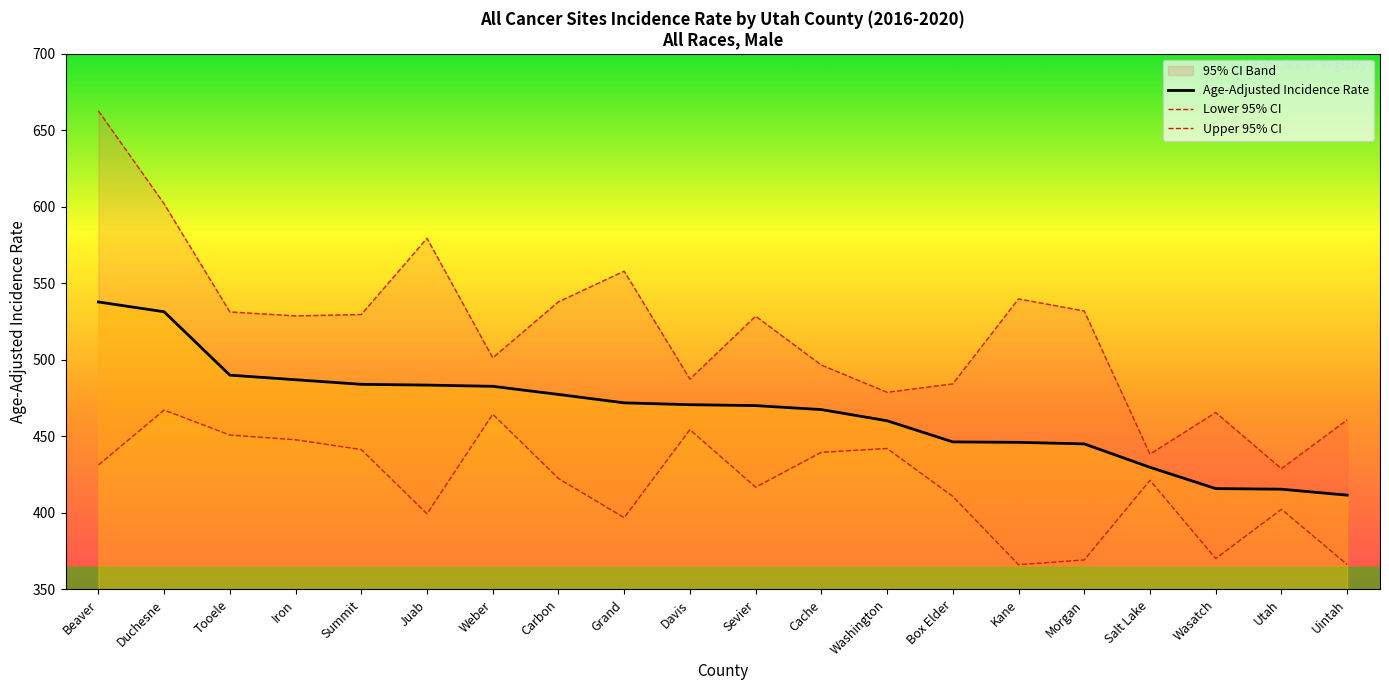

True or false: Age-Adjusted Incidence Rate has more than 1 points higher than both neighbors.

False